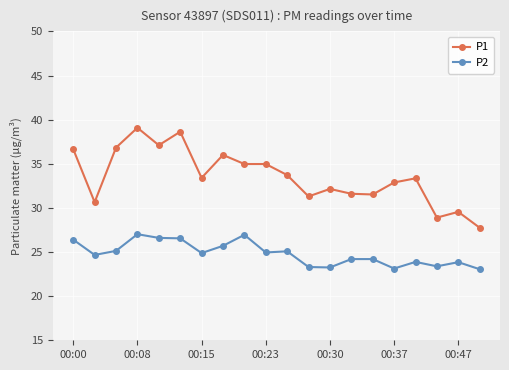

What is the minimum value for P2?

23.1